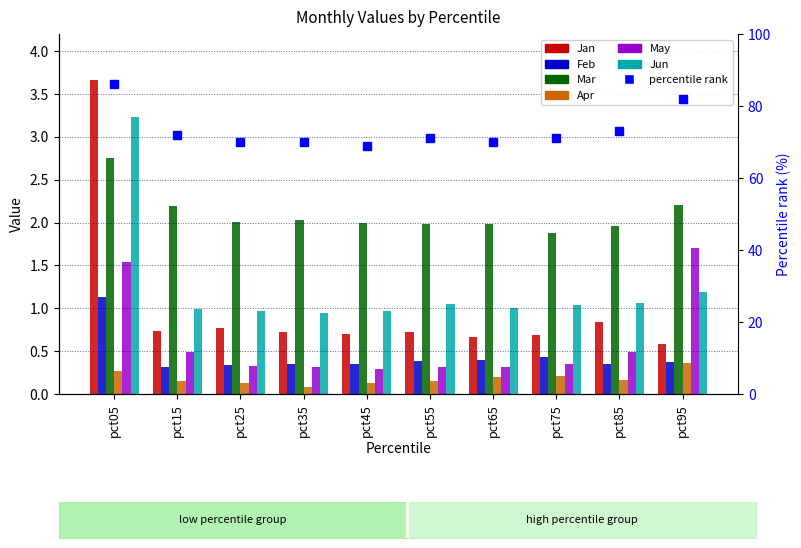

What is the difference between the May values at pct85 and pct65?

0.2